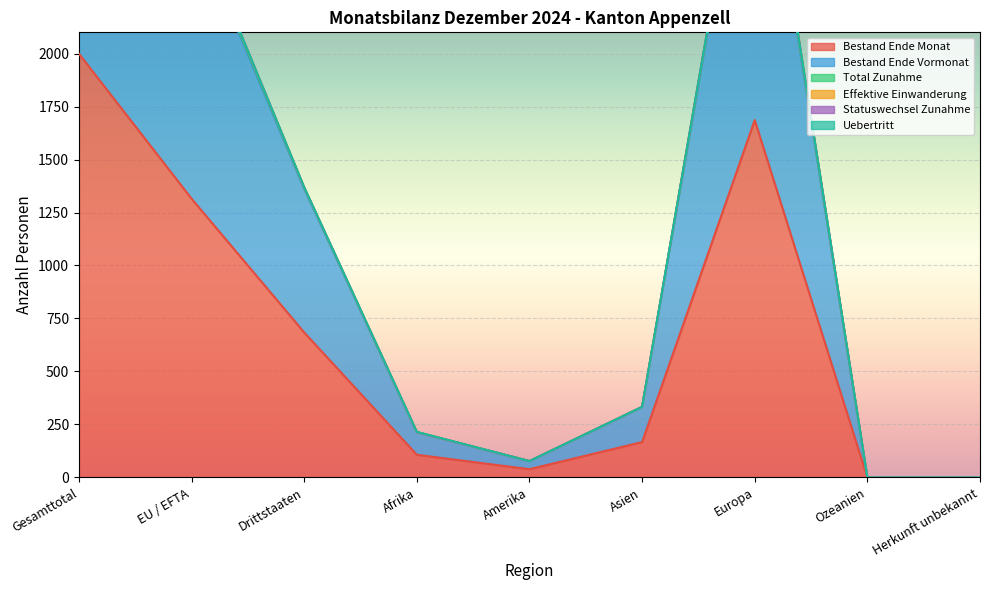

Is it true that Bestand Ende Vormonat equals 0 at Herkunft unbekannt?

True